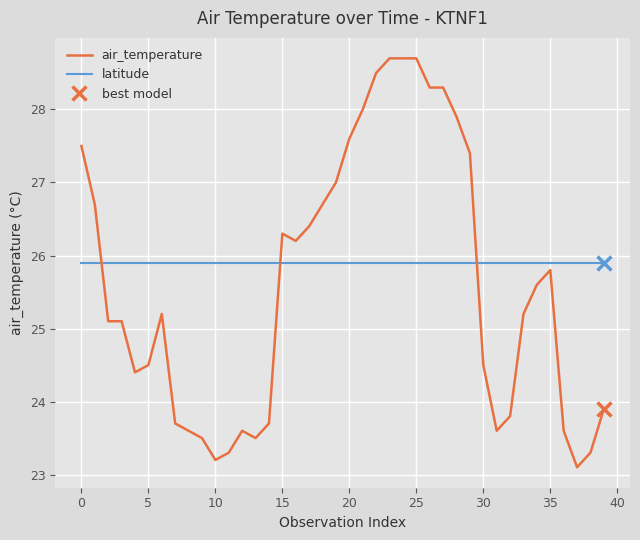

Between 20 and 26, which series saw the biggest shift?

air_temperature